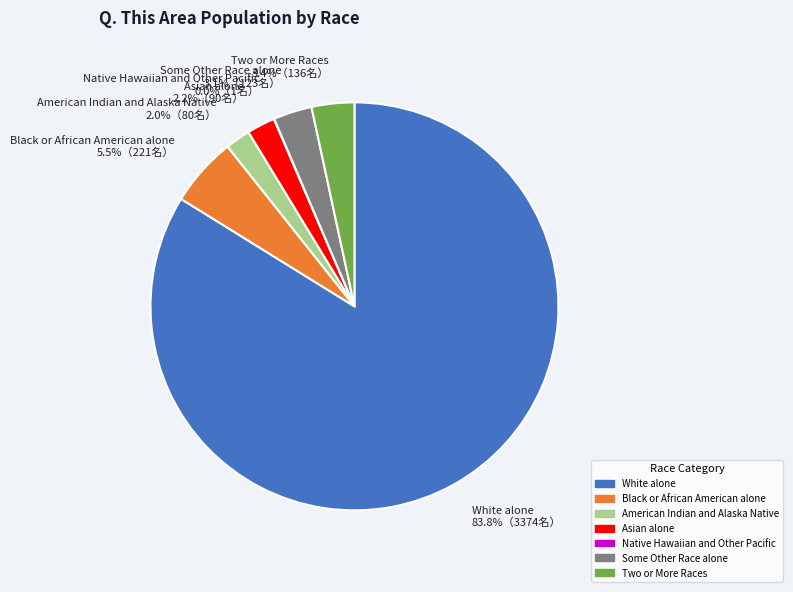

Which category has the biggest portion of the pie?

White alone